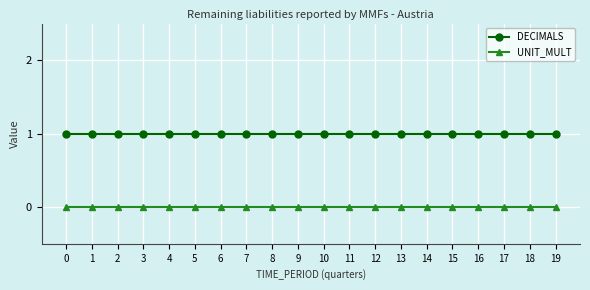

True or false: UNIT_MULT and DECIMALS cross at least once.

False